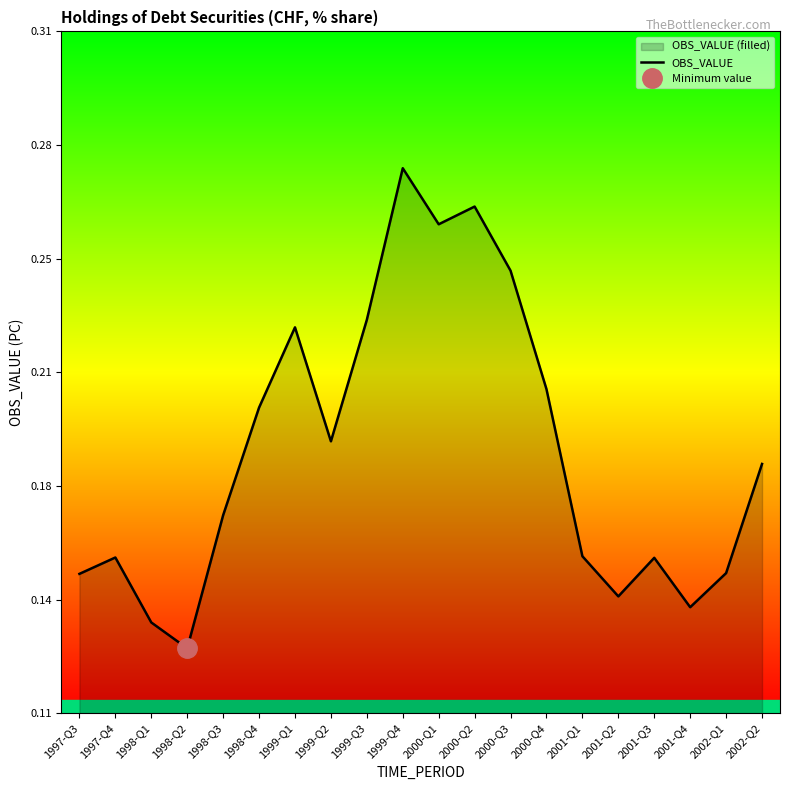

Read the value at 2000-Q4.

0.2